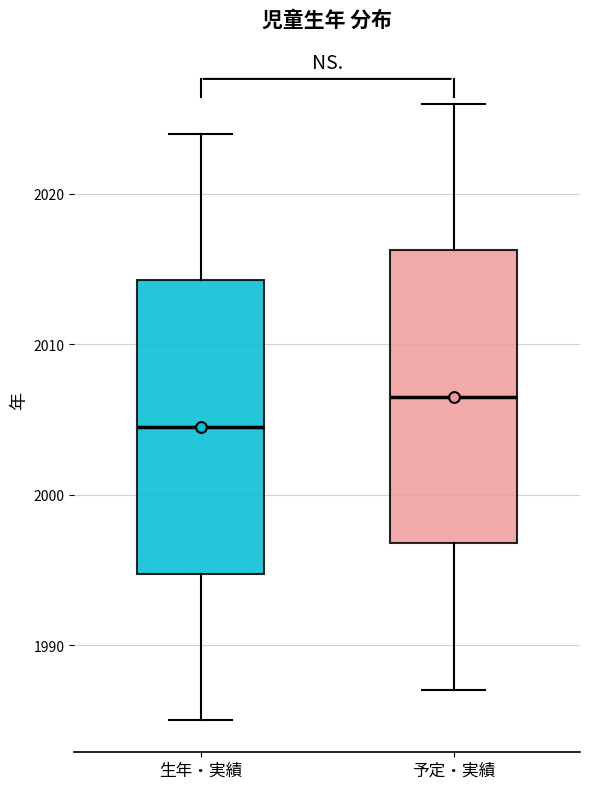

Reading left to right, read every box against the y-axis: the position of its median line, the range the box covers, and the ends of its whiskers. The values are not printed on the chart, so give them approximately, as read against the axis.

生年・実績: median 2005, box 1995 to 2014, whiskers 1985 to 2024
予定・実績: median 2007, box 1997 to 2016, whiskers 1987 to 2026